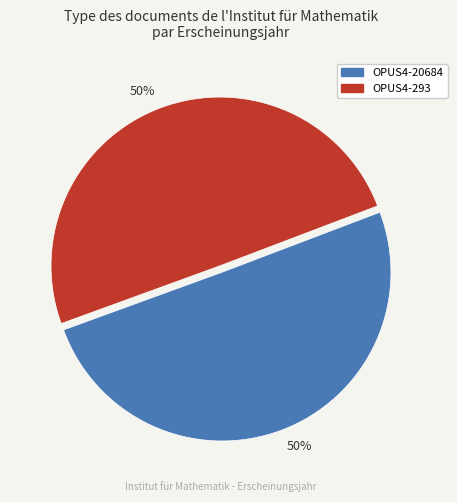

To the nearest percent, what is the average slice percentage?

50%